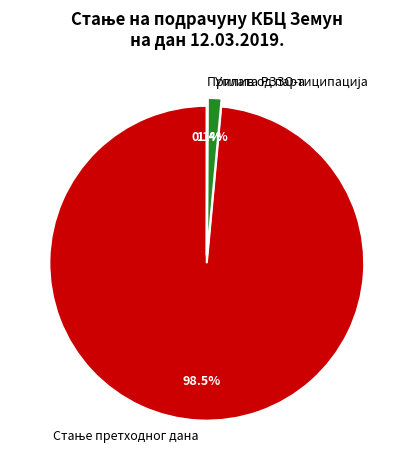

Is there any slice that represents more than half of the pie?

Yes